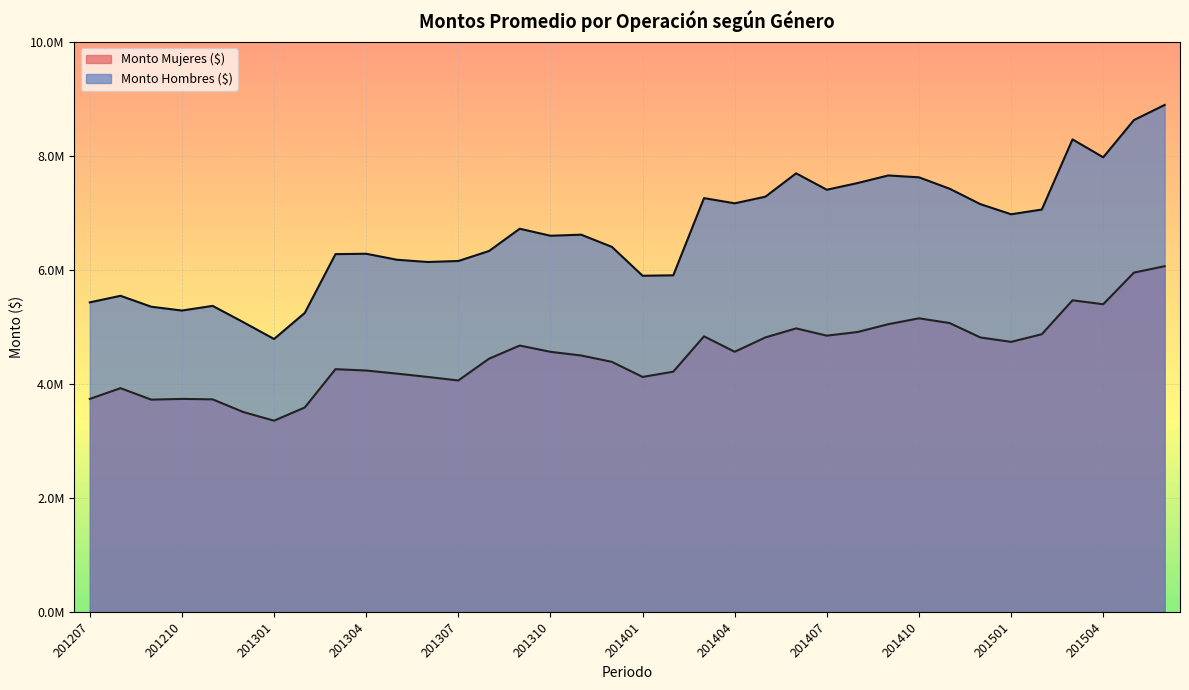

How many data points in Monto Hombres ($) are above 6617024?

18